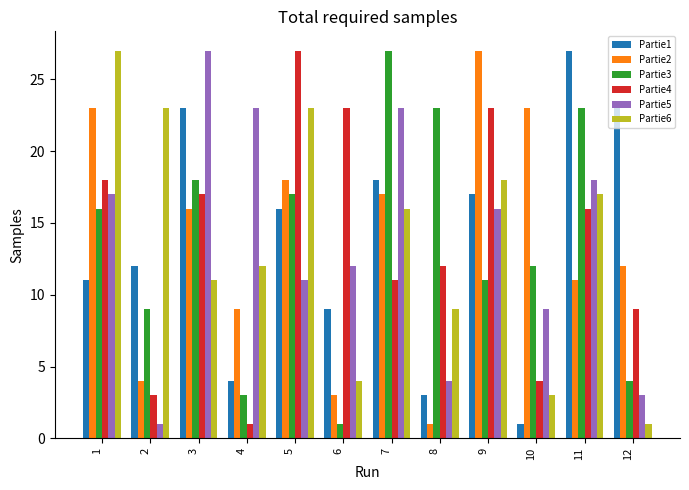

Is it true that Partie4 equals 3 at 2?

True